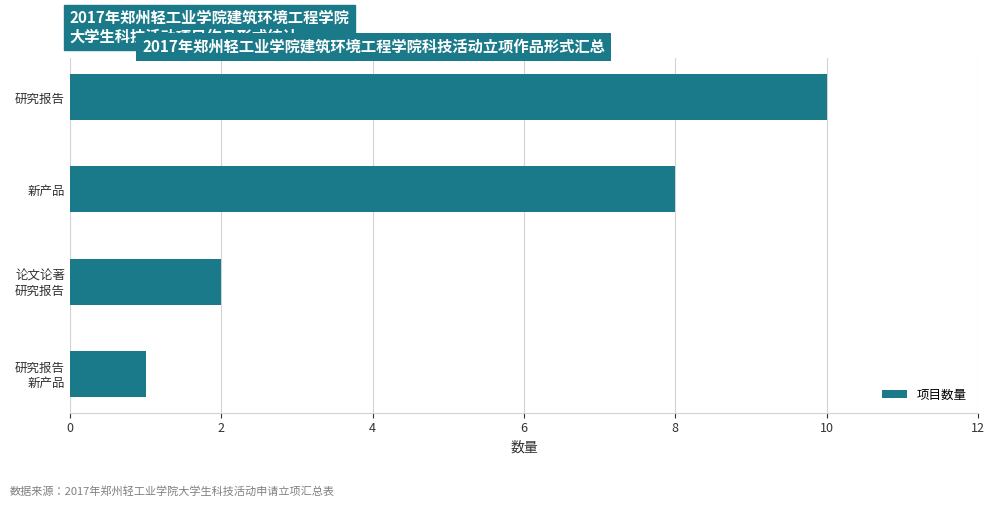

Reading bottom to top, extract all data points from this chart.

1	2	8	10